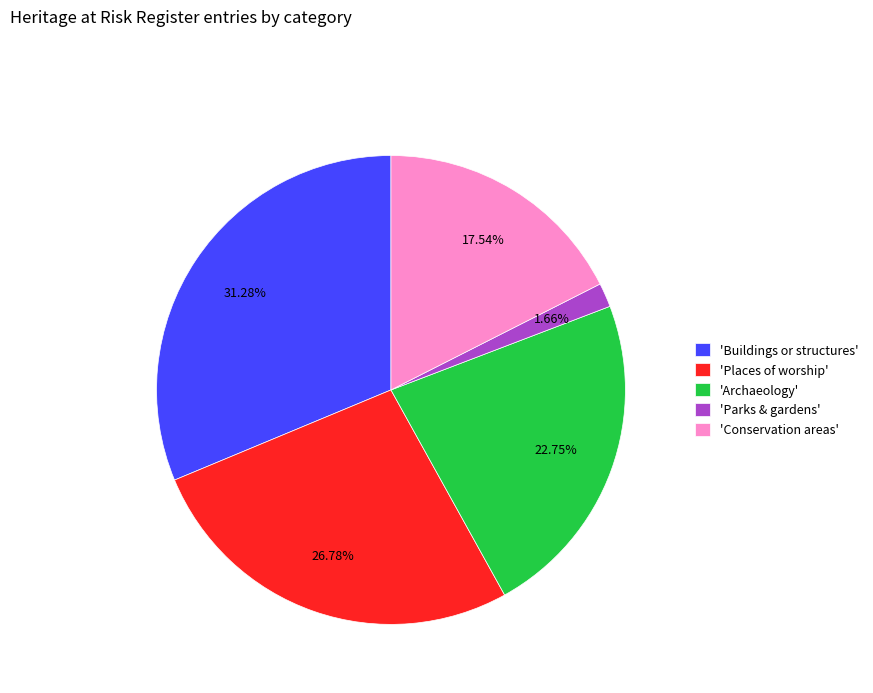

Do 'Archaeology' and 'Buildings or structures' together represent more than half of the pie?

Yes